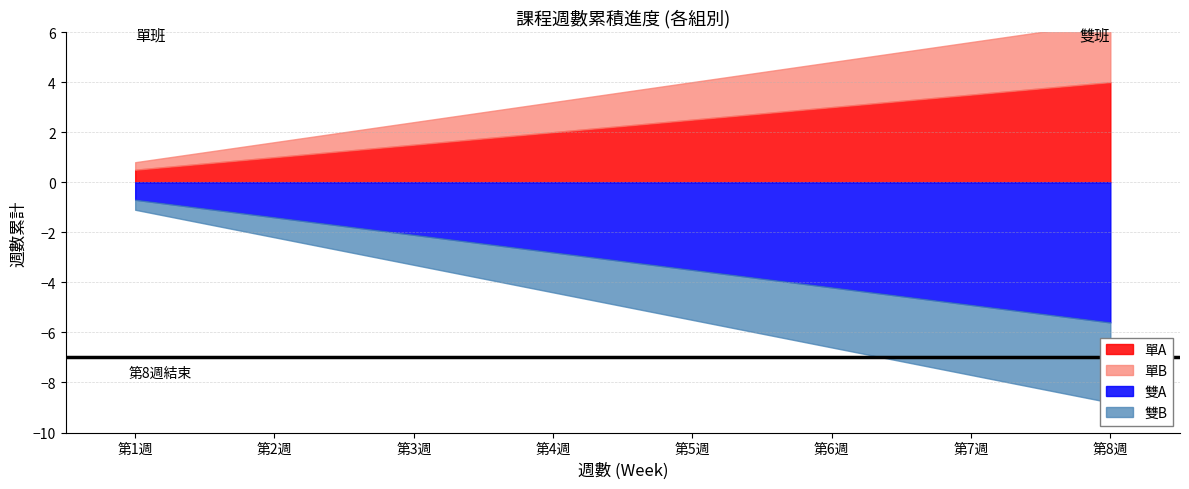

Is it true that 單A equals 1 at 2022-03-07?

False